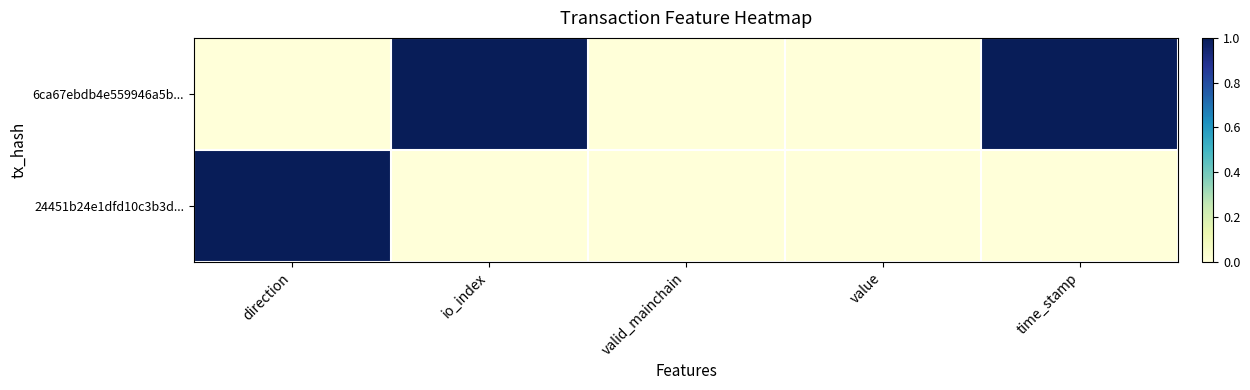

How many categories are shown in the chart?

5